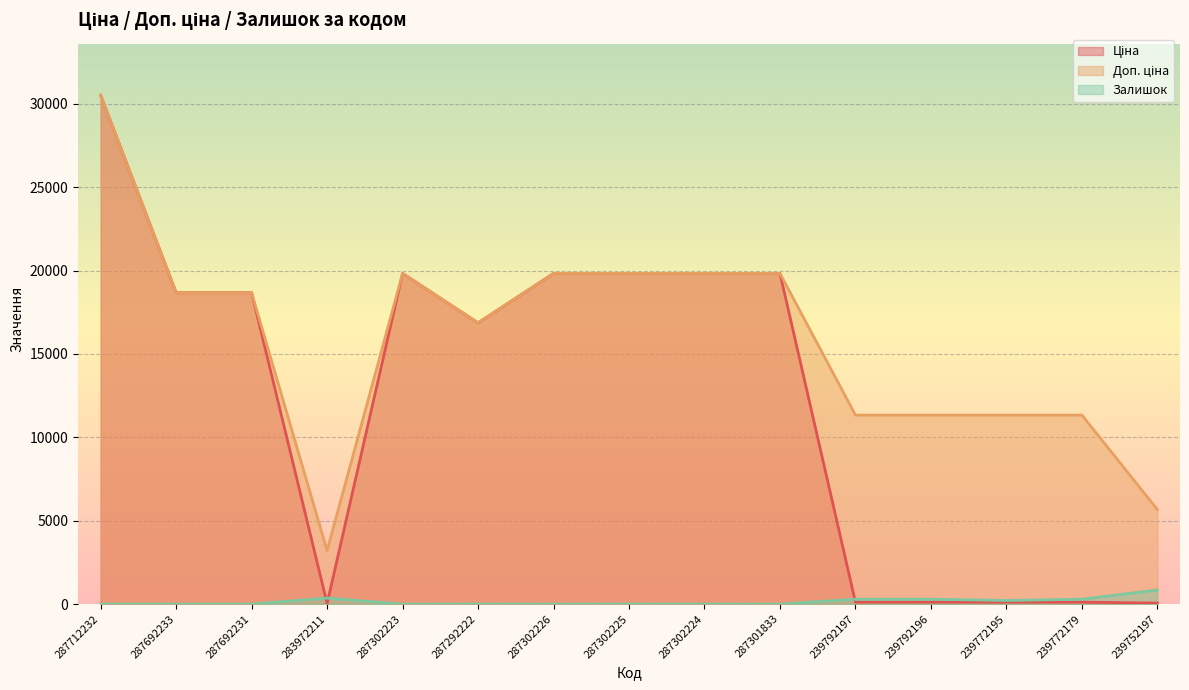

The Ціна series shows 7175.3 at 287302226. True or false?

False